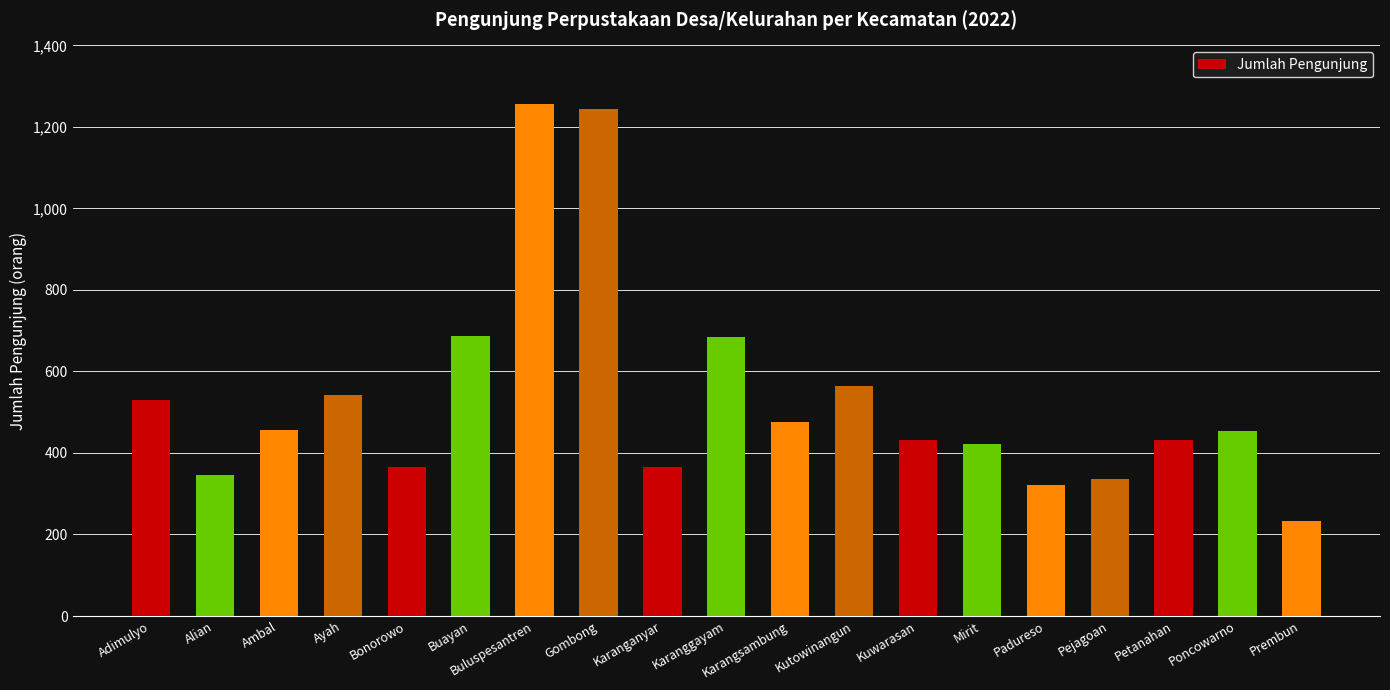

What is the average value?

534